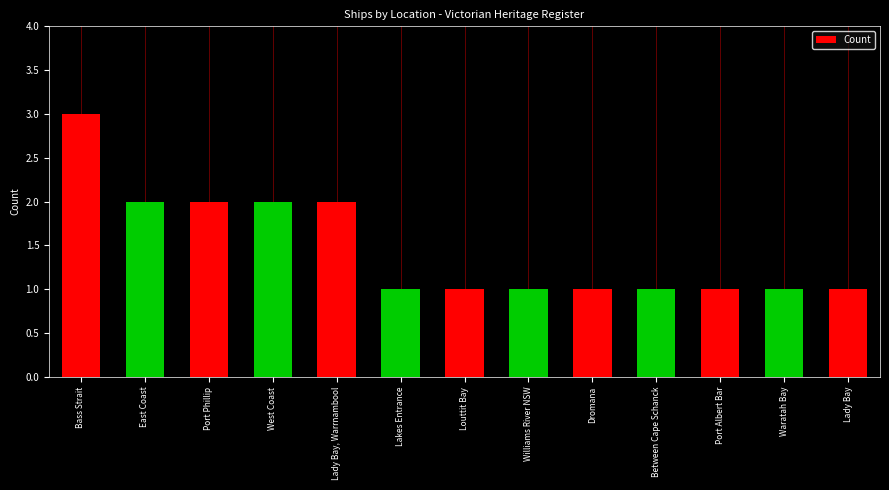

Reading left to right, extract all data points from this chart.

3	2	2	2	2	1	1	1	1	1	1	1	1